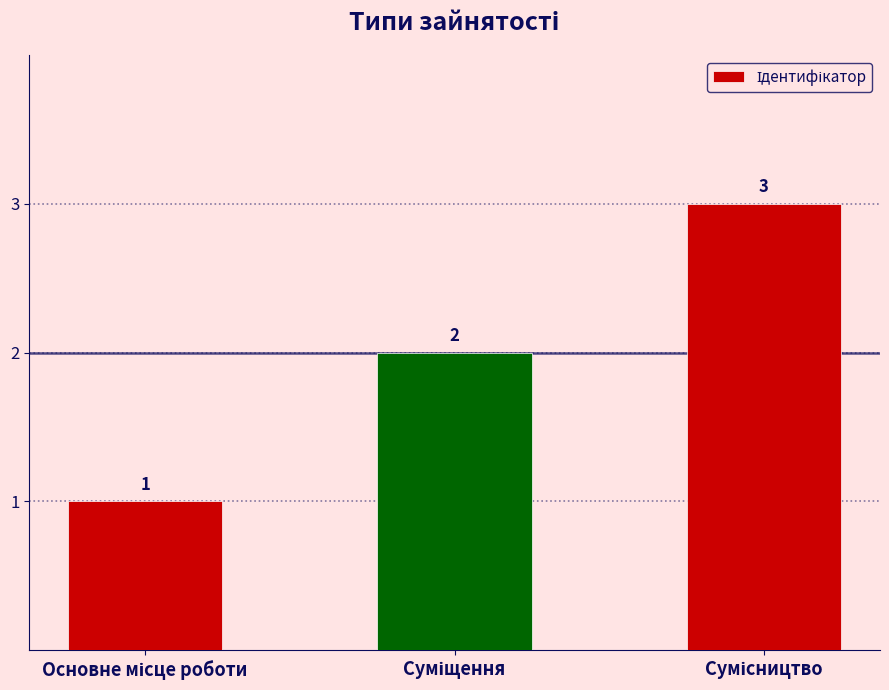

How many categories are shown in the chart?

3